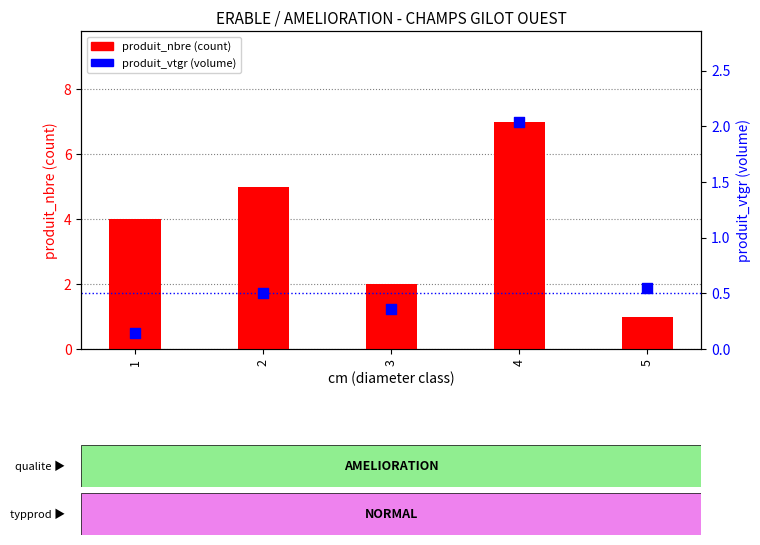

Which series reaches the maximum Y coordinate?

produit_nbre